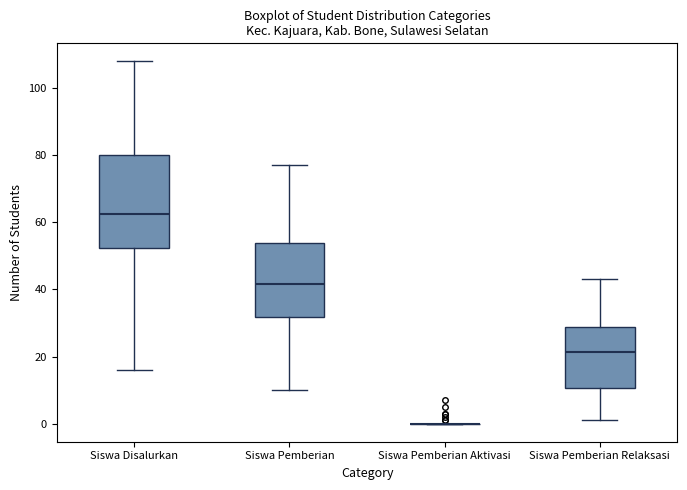

Comparing the boxes themselves (not the whiskers), which one is the tallest?

Siswa Disalurkan